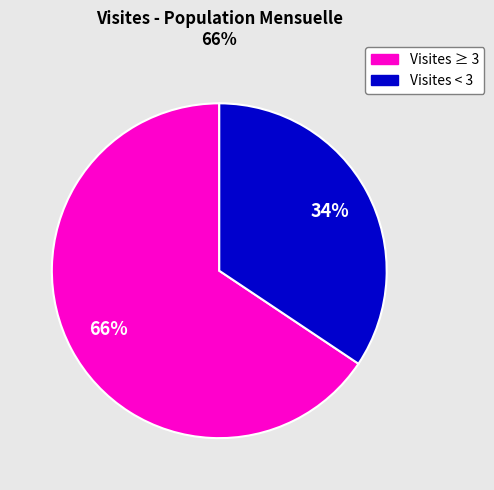

Is there a majority slice in this chart?

Yes